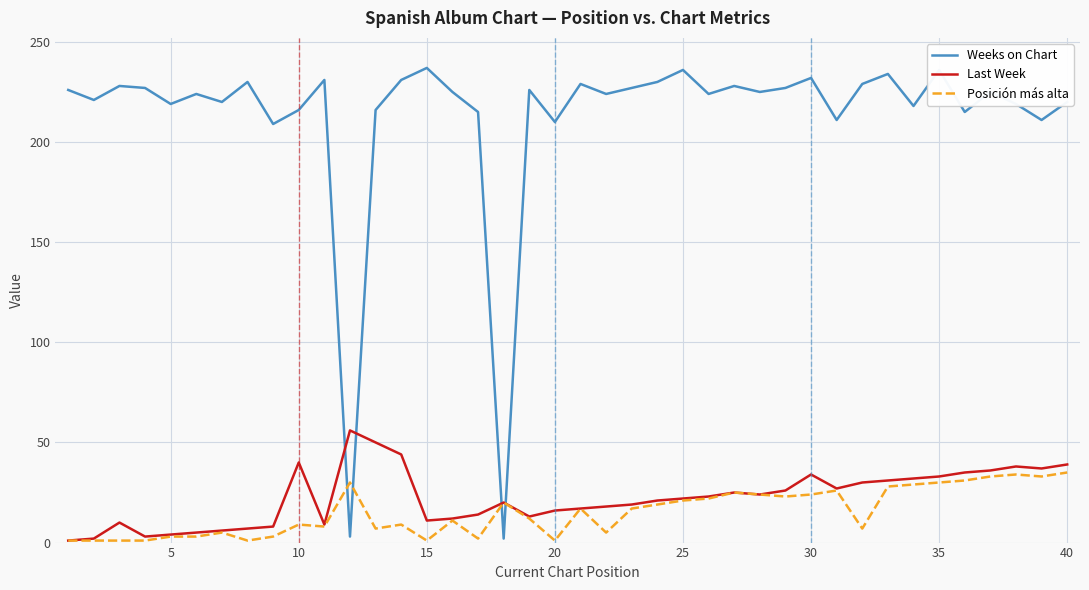

Rank the series by their maximum value, from lowest to highest.

Posición más alta, Last Week, Weeks on Chart